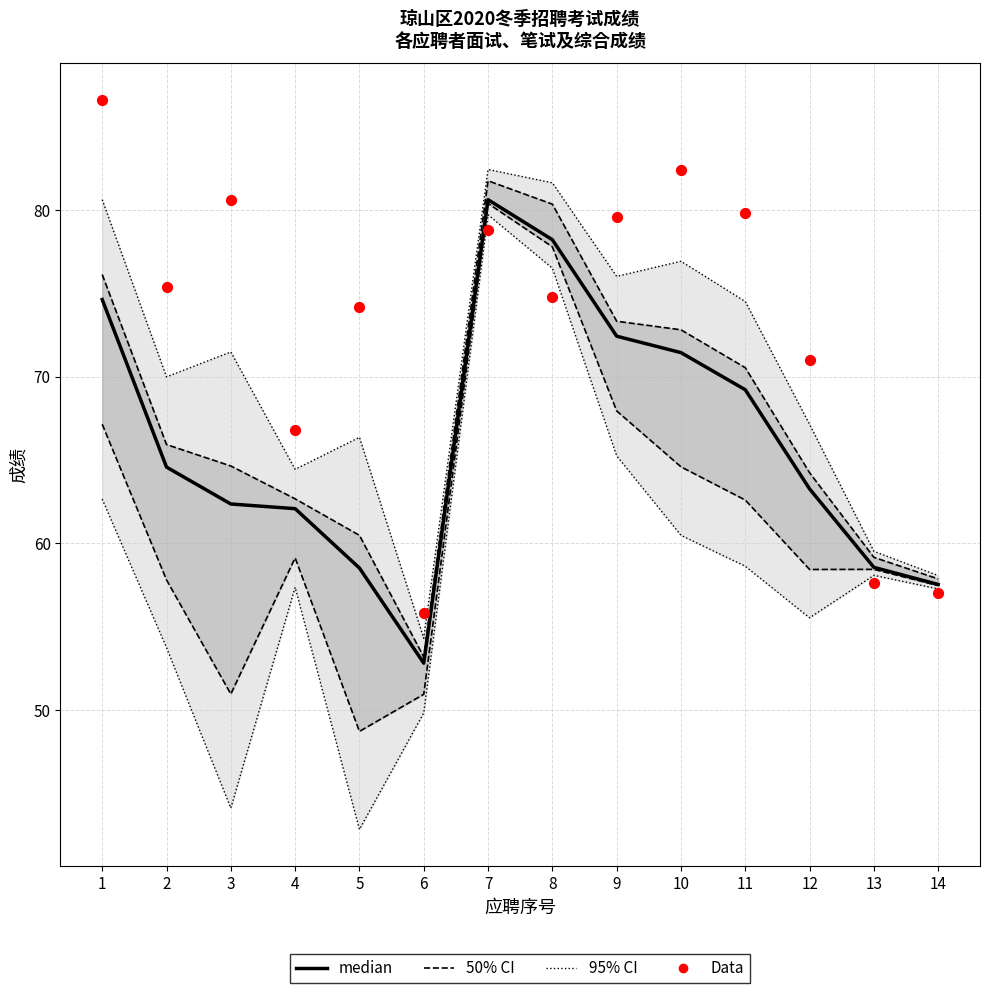

Which series reaches the maximum Y coordinate?

Data